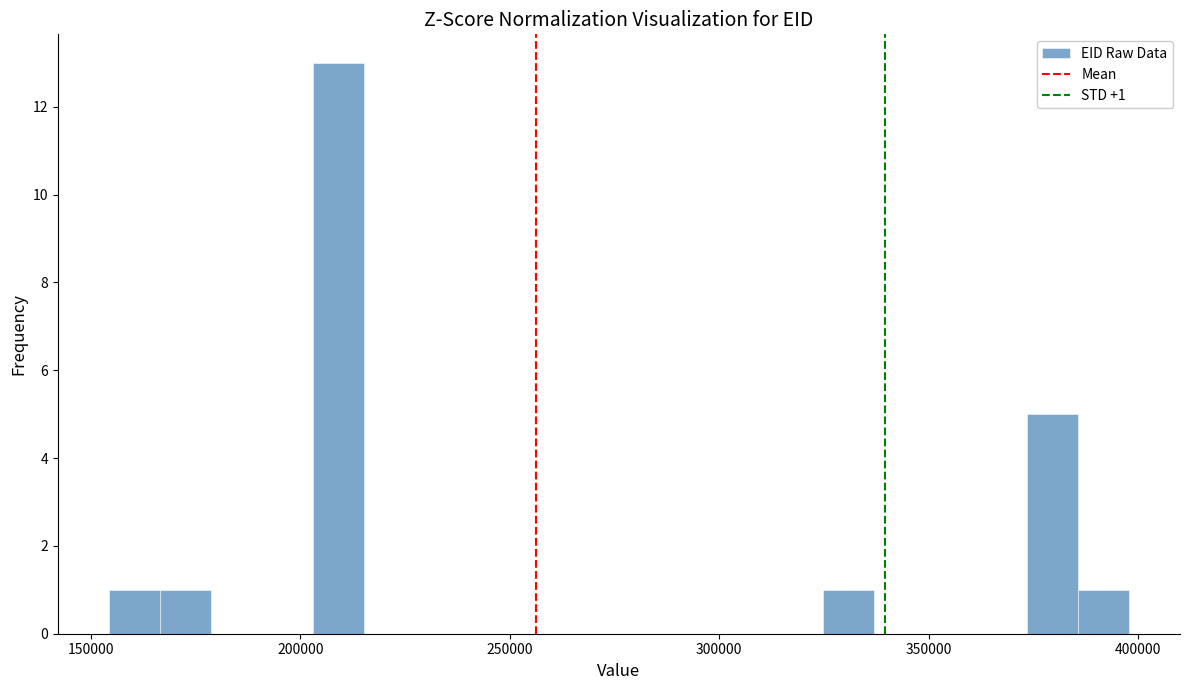

Around what value on the x-axis is the tallest bar? Give the approximate position of its centre, as read against the axis.

210000